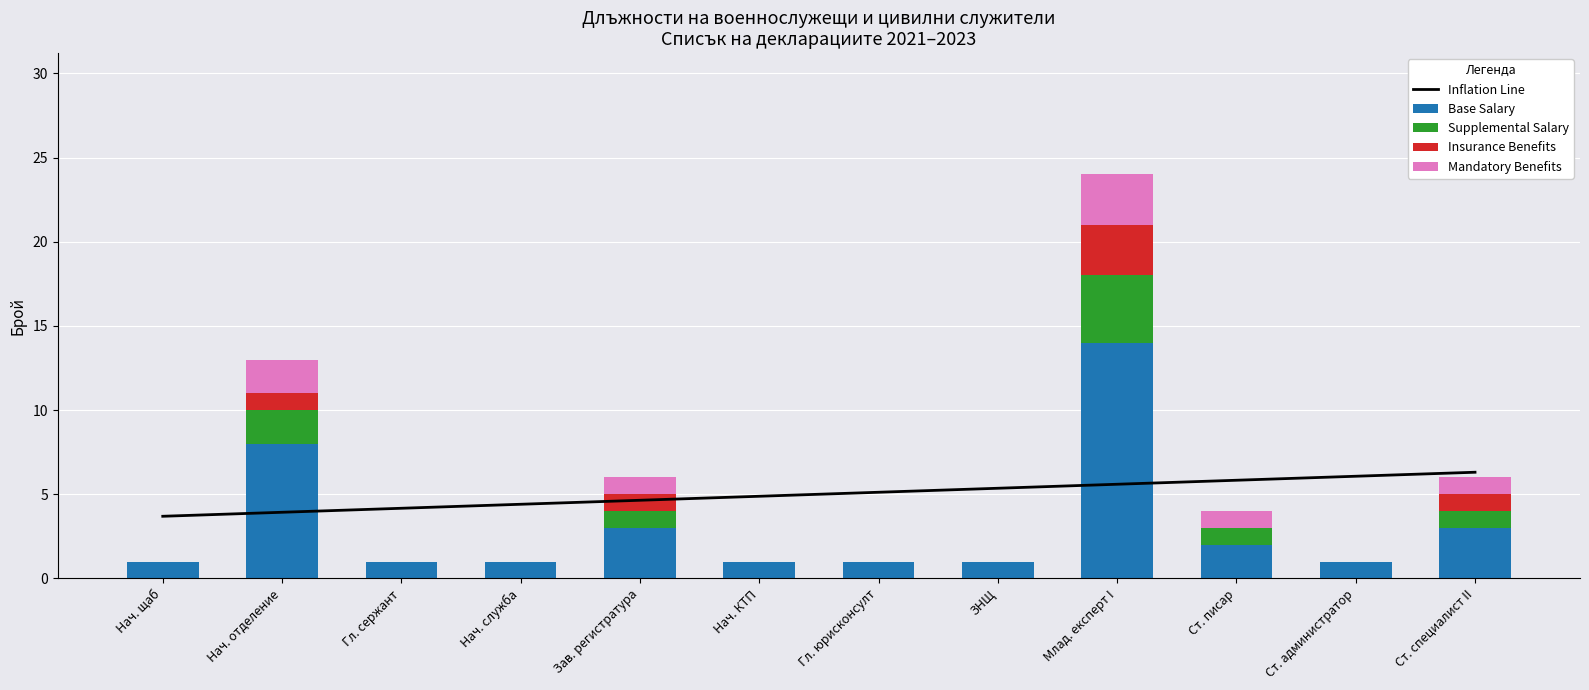

How many data points does each series have?

12